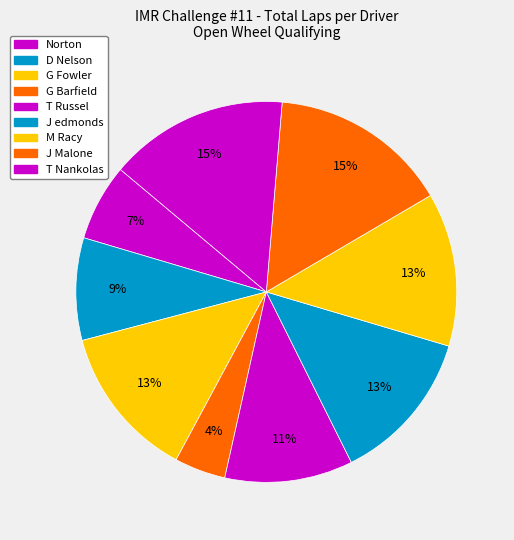

What is the smallest slice in the pie chart?

G Barfield